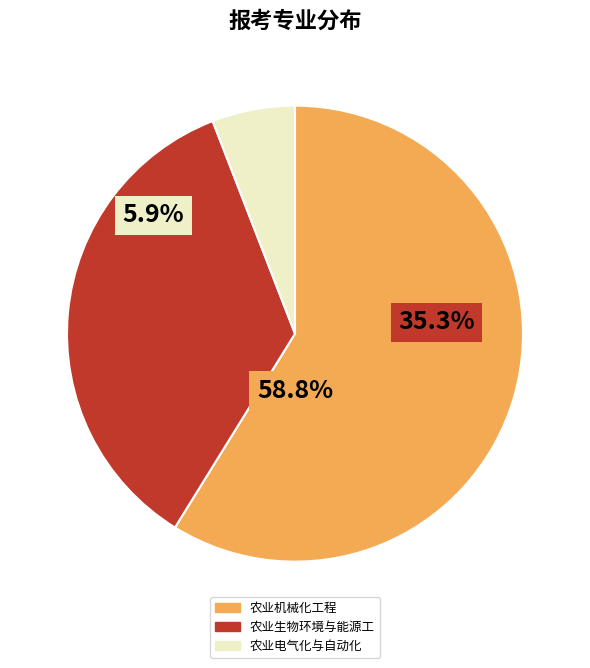

Do 农业电气化与自动化 and 农业机械化工程 together represent more than half of the pie?

Yes